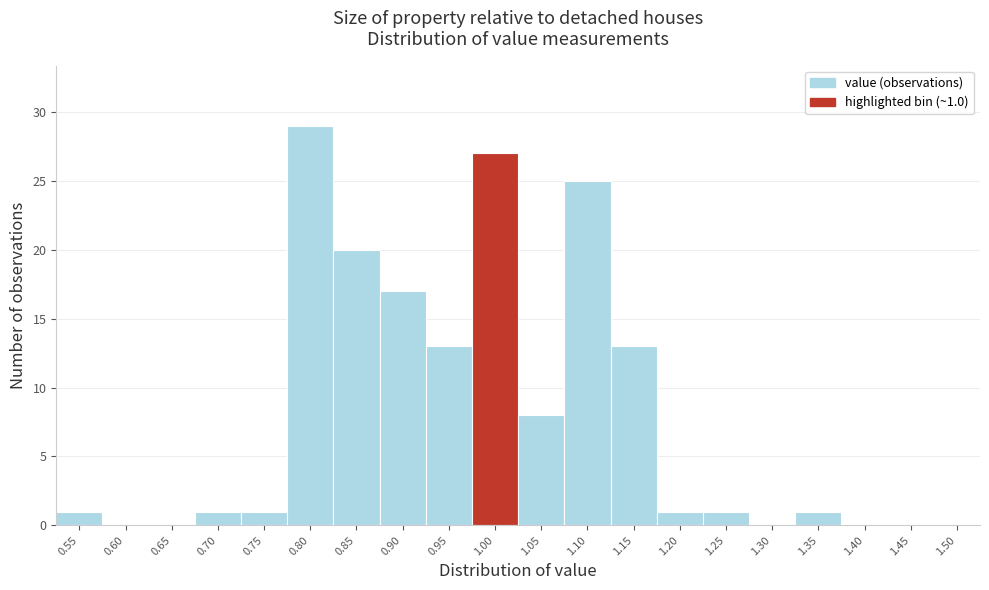

Reading left to right, list all the values displayed in this chart.

0.55=1	0.60=0	0.65=0	0.70=1	0.75=1	0.80=29	0.85=20	0.90=17	0.95=13	1.00=27	1.05=8	1.10=25	1.15=13	1.20=1	1.25=1	1.30=0	1.35=1	1.40=0	1.45=0	1.50=0